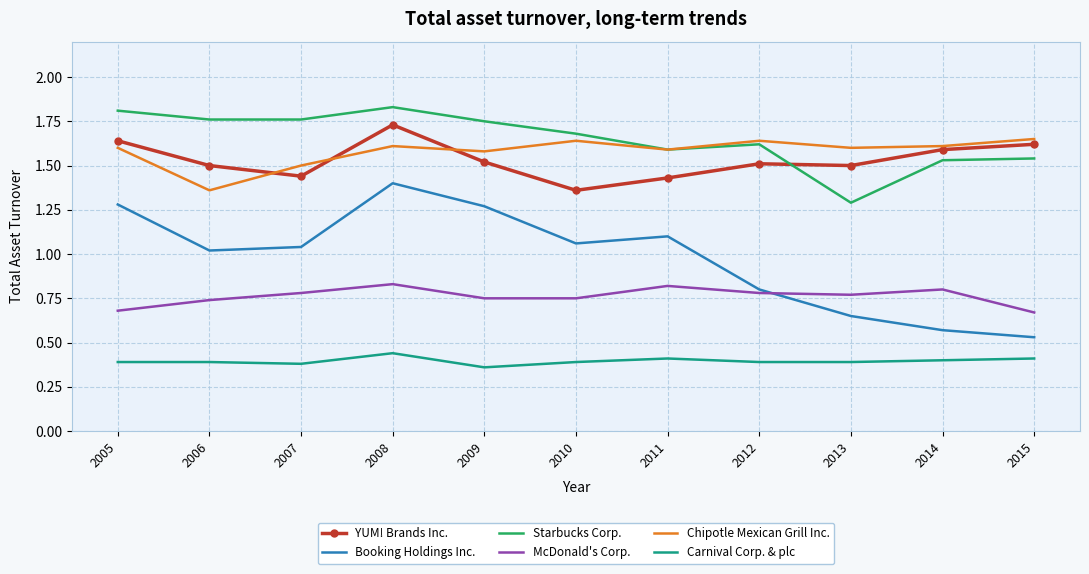

Which series changed the most between 2009 and 2015?

Booking Holdings Inc.